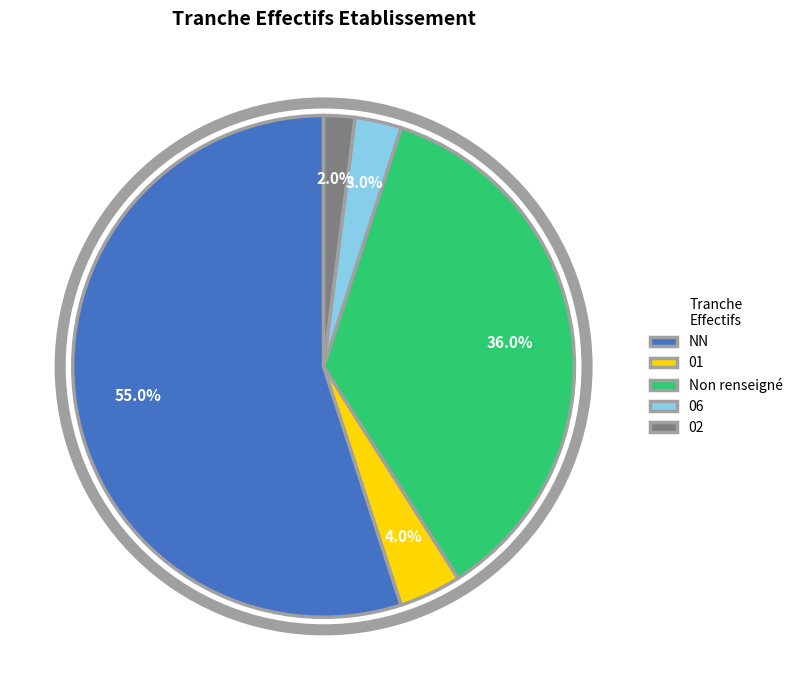

Is NN the majority of the pie?

Yes